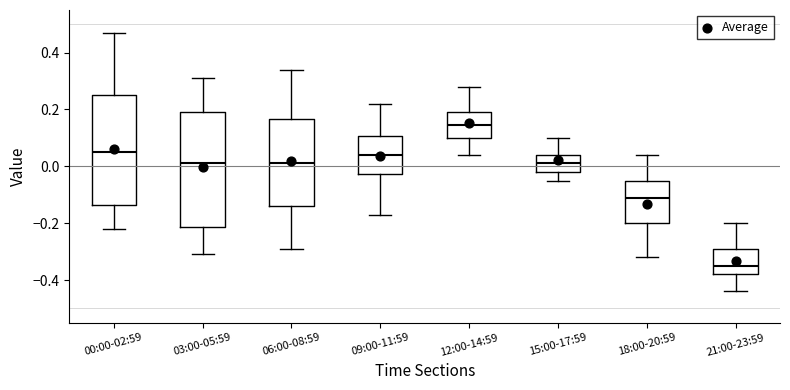

Where is the lower edge of the box for 06:00-08:59 on the y-axis? The values are not printed on the chart, so give them approximately, as read against the axis.

-0.14